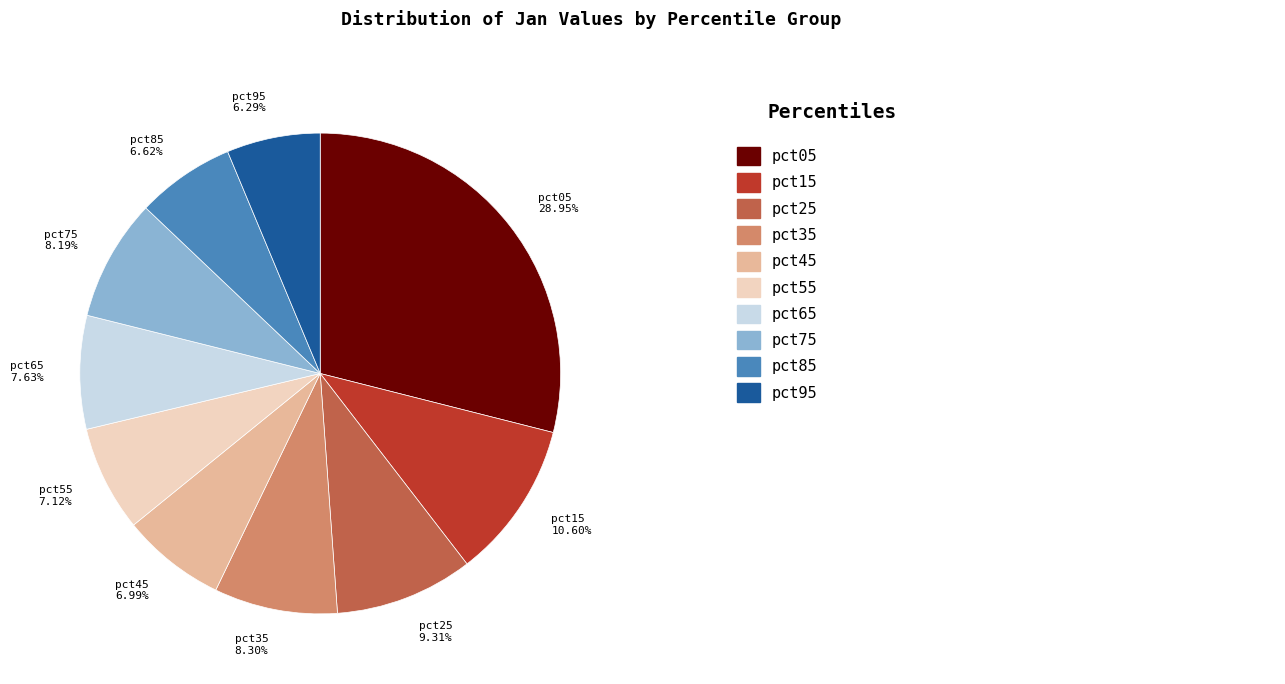

Approximately how many times larger is the value at pct35 compared to pct05?

0.3